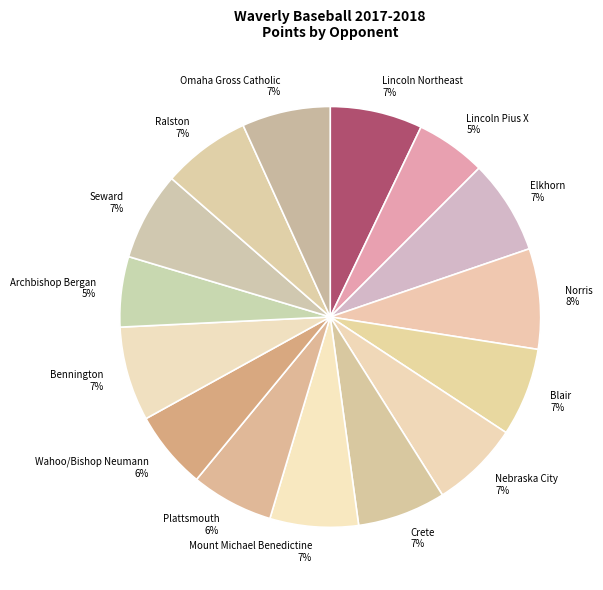

To the nearest percent, what is the average slice percentage?

7%